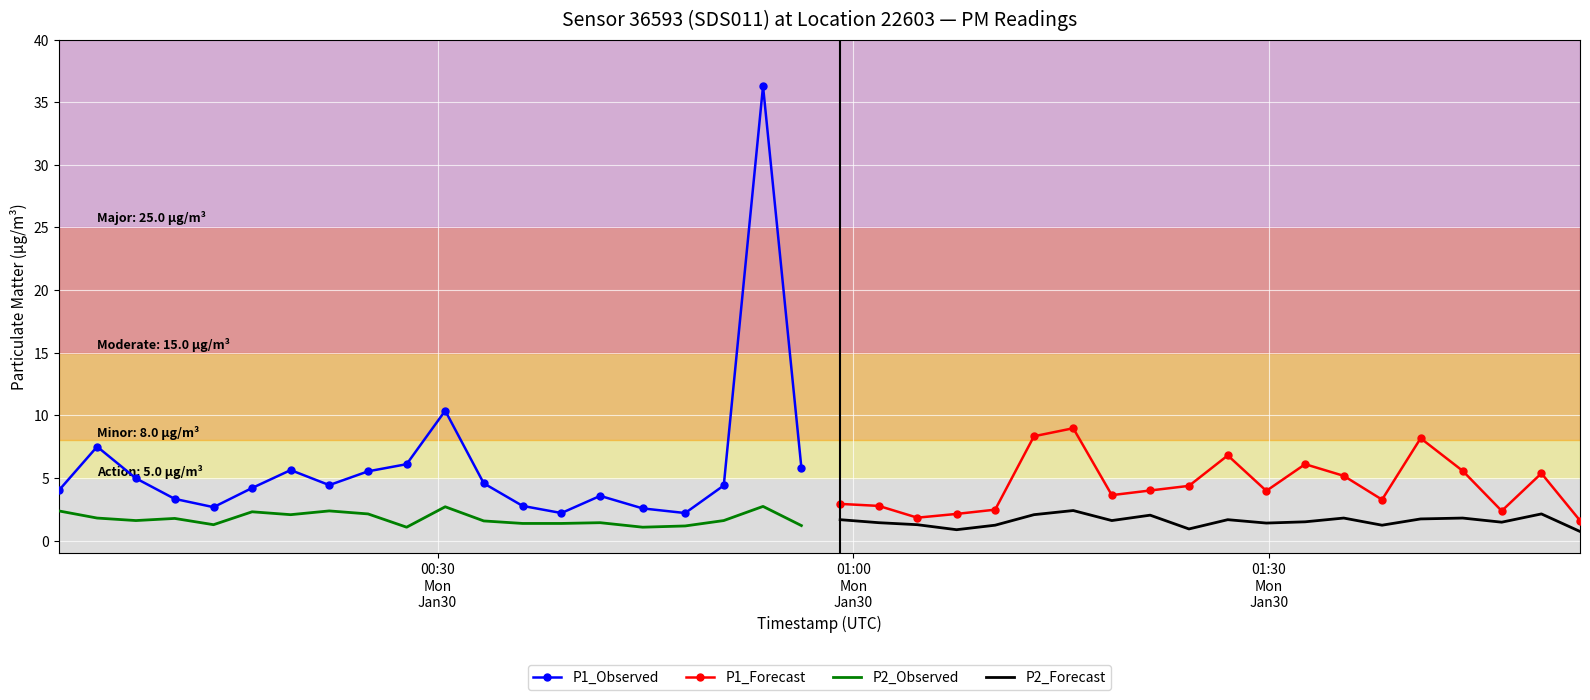

What is the label of the 18th point from the right?

01:30
Mon
Jan30